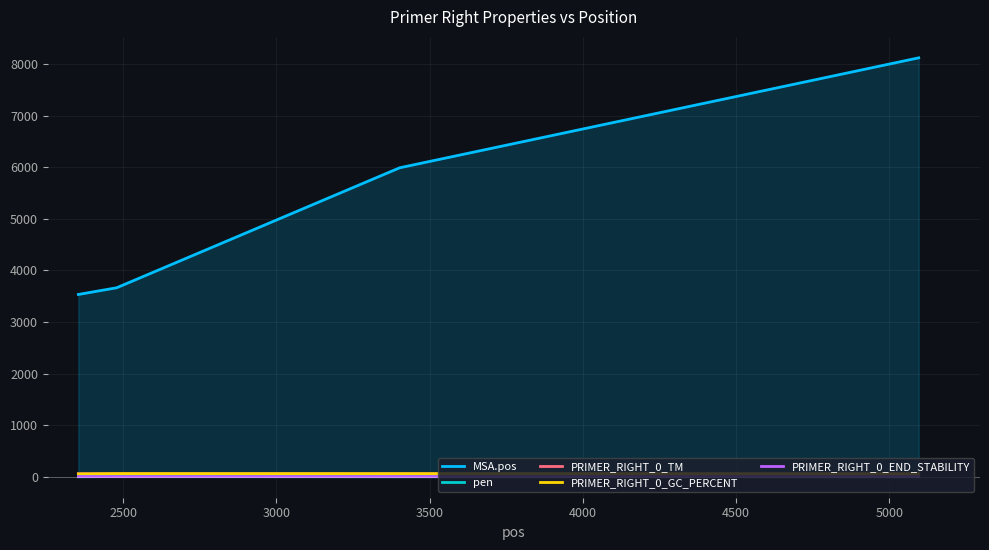

Reading left to right, extract all data points from this chart.

MSA.pos: 3534.0	3664.0	5991.0	5994.0	8121.0
pen: 0.2	2.6	0.2	0.5	0.0
PRIMER_RIGHT_0_TM: 59.8	59.4	59.8	60.5	60.0
PRIMER_RIGHT_0_GC_PERCENT: 55.0	61.1	60.0	60.0	55.0
PRIMER_RIGHT_0_END_STABILITY: 4.1	2.6	4.0	4.0	3.5